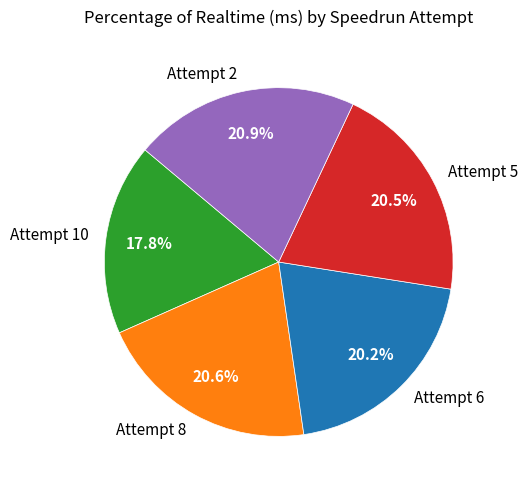

Is Attempt 2 the majority of the pie?

No